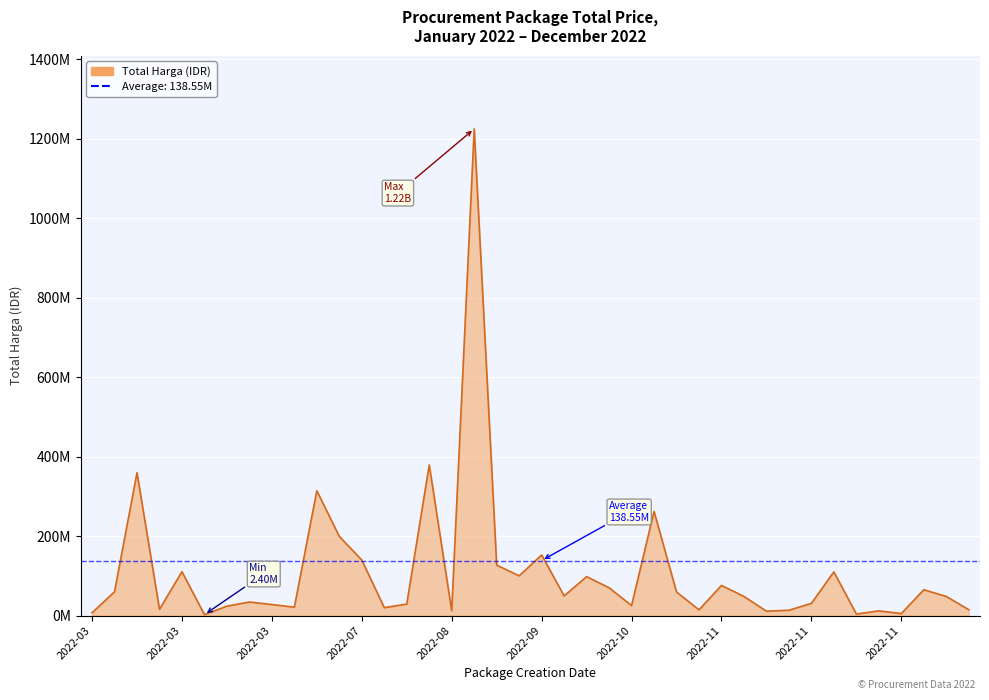

The value at 23 is 70000000. True or false?

True